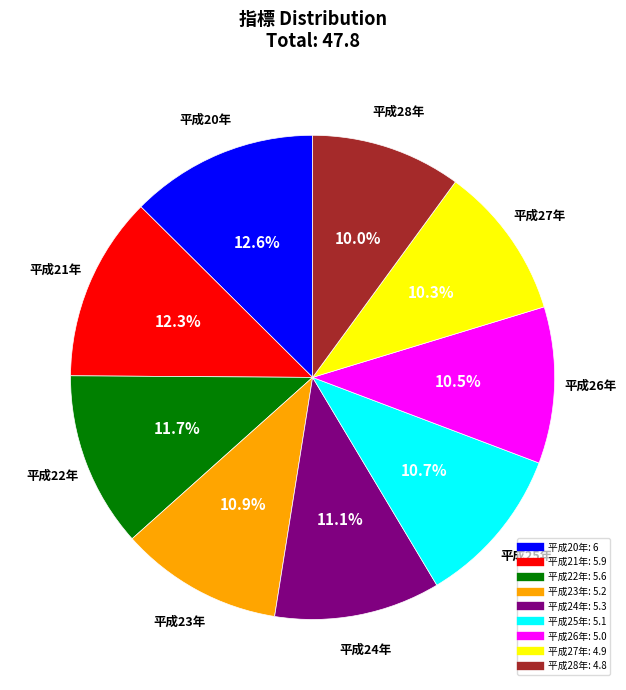

Between 平成20年 and 平成25年, which is larger?

平成20年